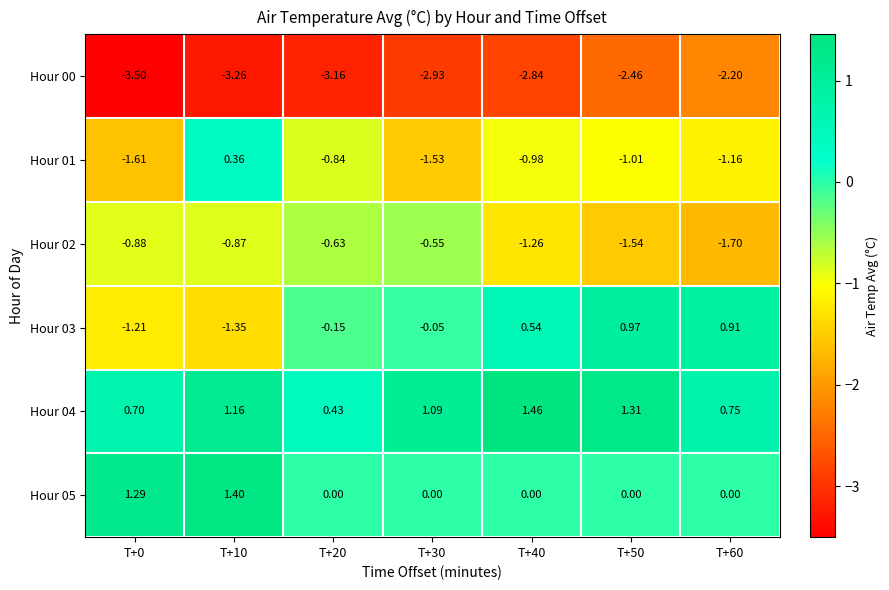

Is the value of Hour 02 at T+0 greater than the value of Hour 00 at T+30?

Yes